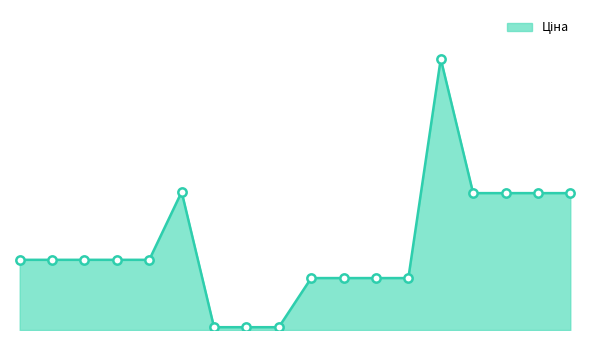

Rank the categories by value from lowest to highest.

249092174, 249092173, 249092172, 285112220, 285112217, 285111961, 285111912, 287682236, 287682235, 287682234, 287682233, 287682231, 285642236, 285642235, 285642234, 285642233, 287702232, 285662232